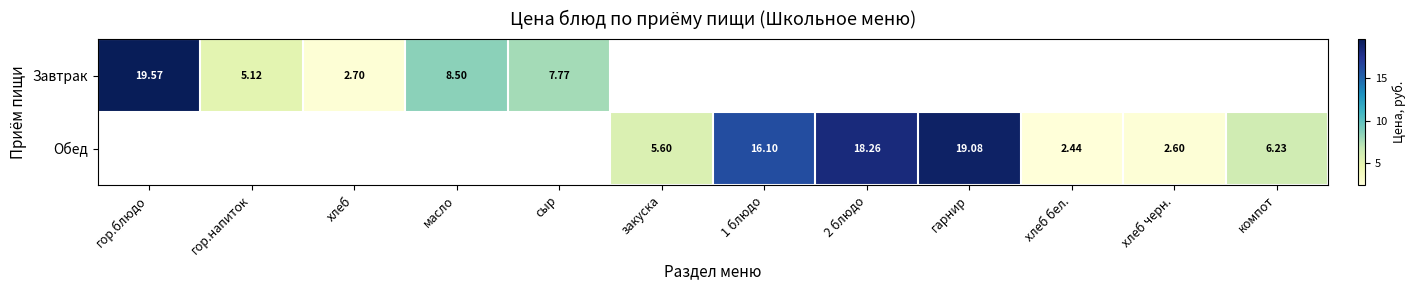

Read the Завтрак value at гор.напиток.

5.1